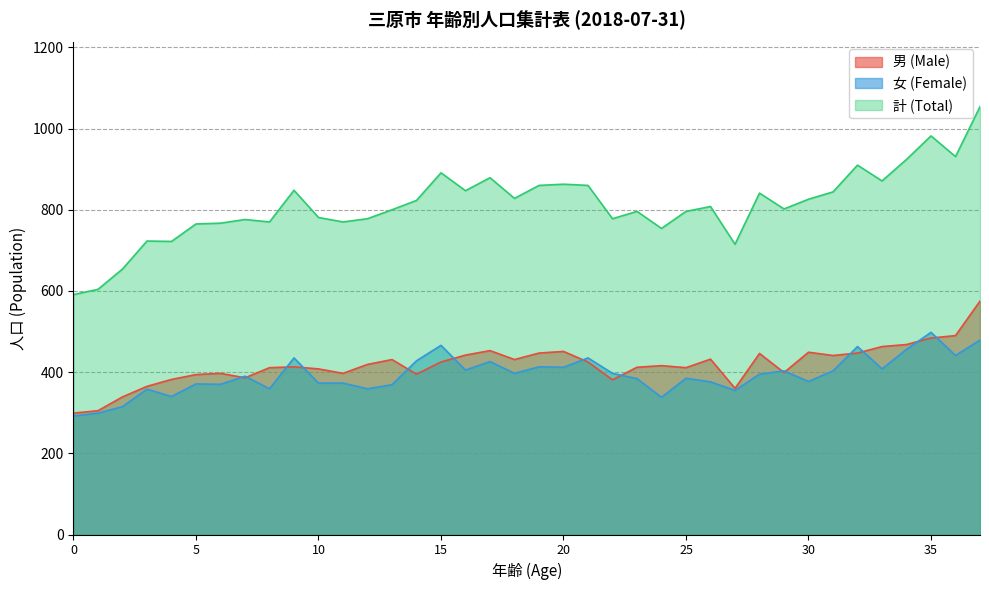

What is the smallest value displayed?

292